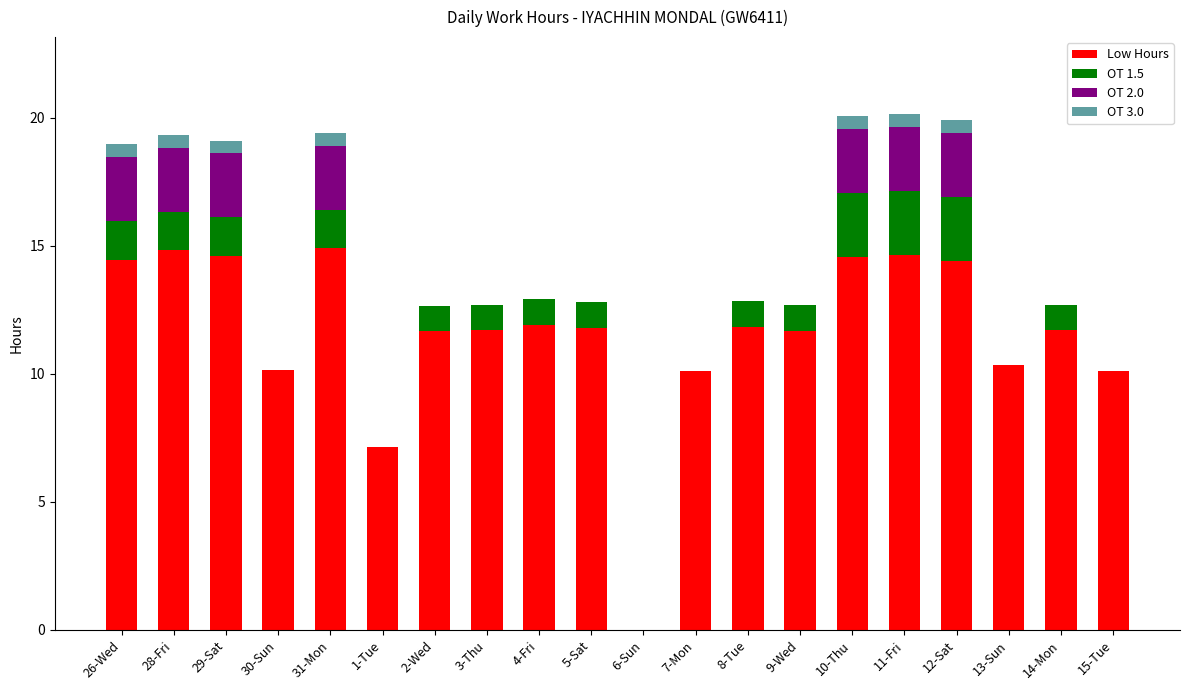

The Low Hours series shows 10.3 at 13-Sun. True or false?

True